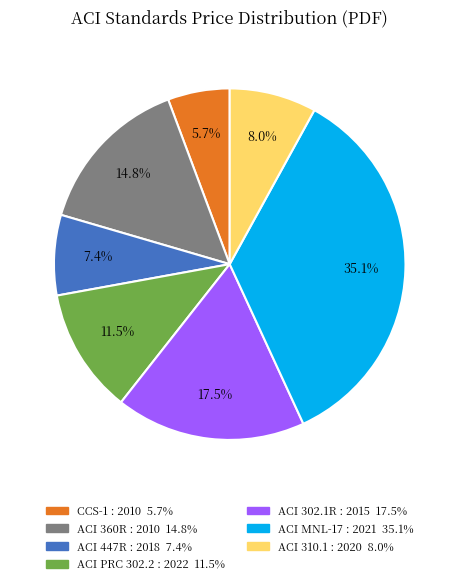

To the nearest percent, what is the difference between the ACI 302.1R : 2015 and ACI PRC 302.2 : 2022 slice percentages?

6%